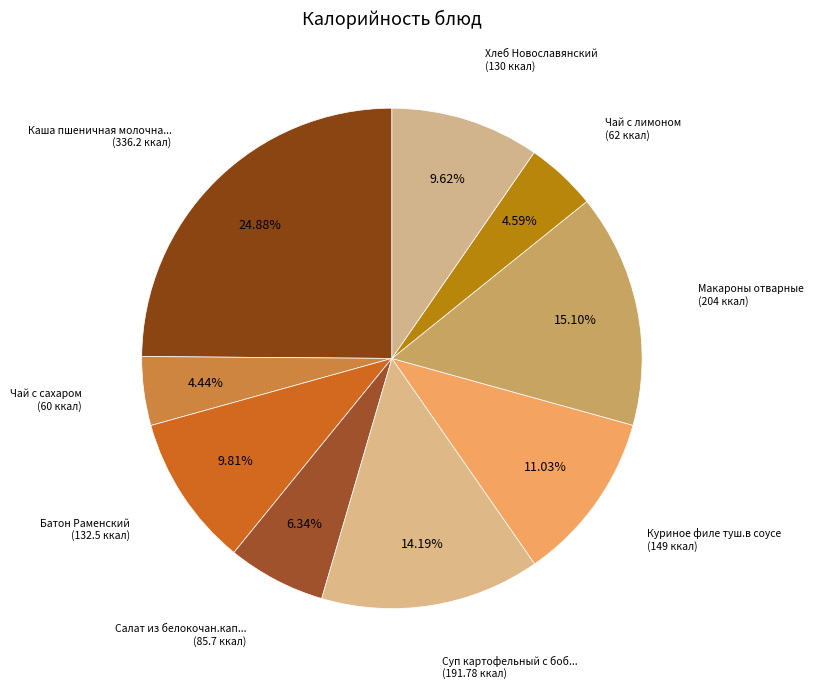

To the nearest percent, what is the difference between the largest and smallest slice percentages?

20%